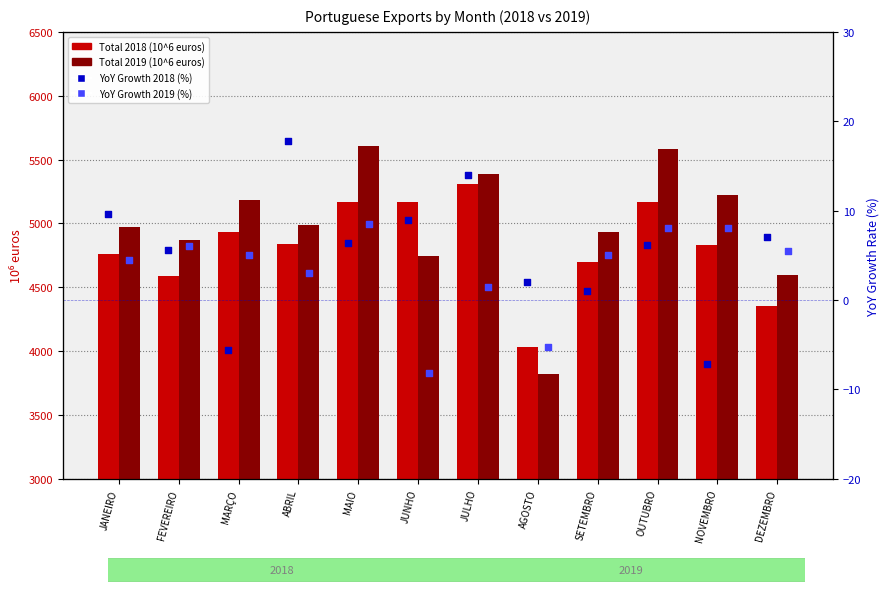

At which category is the sum across all series the highest?

MAIO